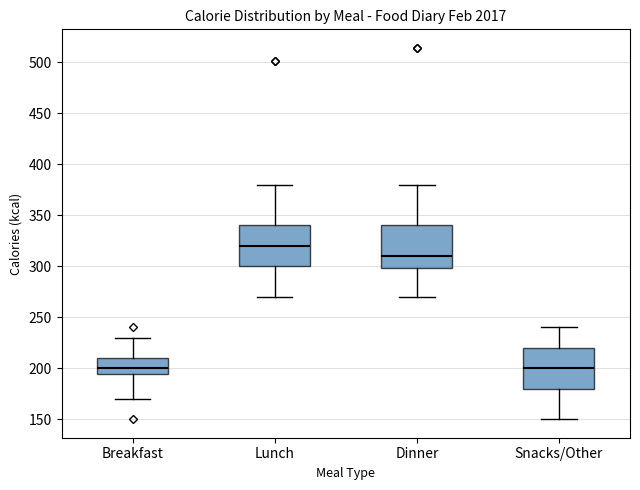

Where does the upper whisker of the box for Snacks/Other end on the y-axis? The values are not printed on the chart, so give them approximately, as read against the axis.

240